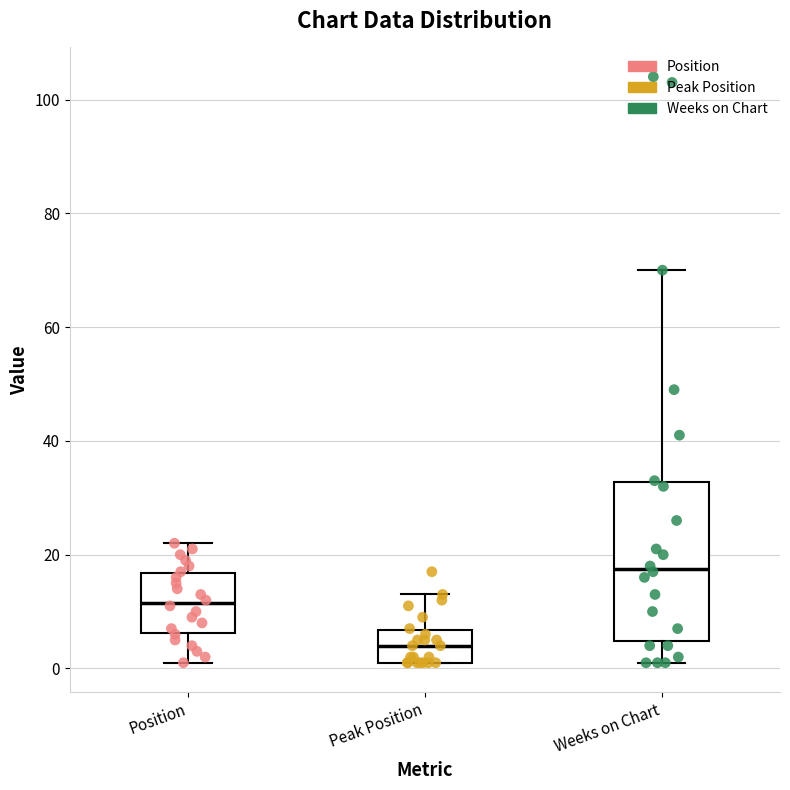

Which box has the lowest median line?

Peak Position